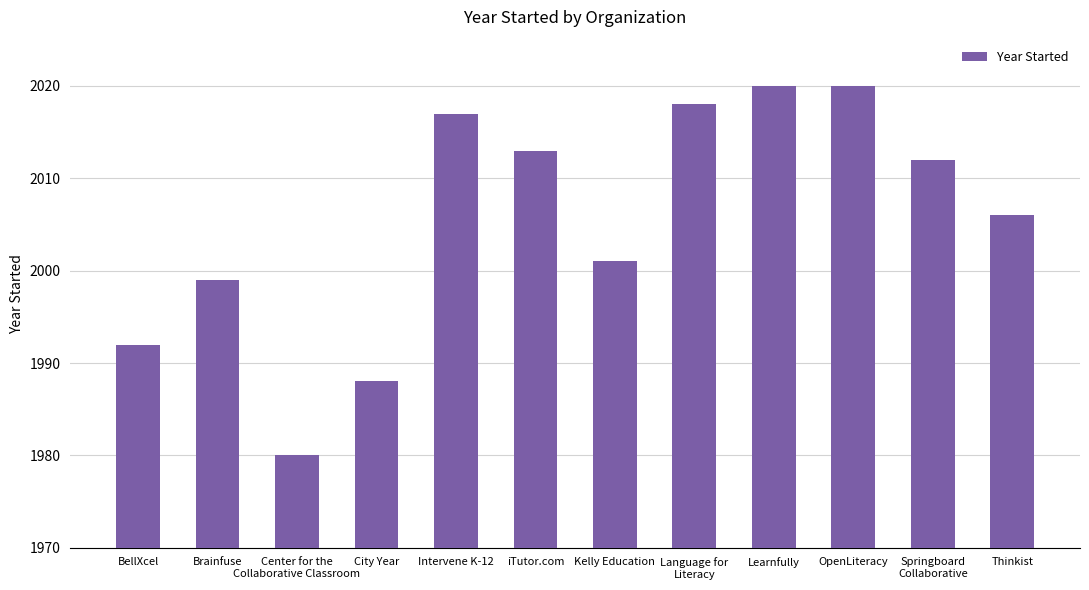

Reading left to right, list all the values displayed in this chart.

BellXcel=1992	Brainfuse=1999	Center for the
Collaborative Classroom=1980	City Year=1988	Intervene K-12=2017	iTutor.com=2013	Kelly Education=2001	Language for
Literacy=2018	Learnfully=2020	OpenLiteracy=2020	Springboard
Collaborative=2012	Thinkist=2006